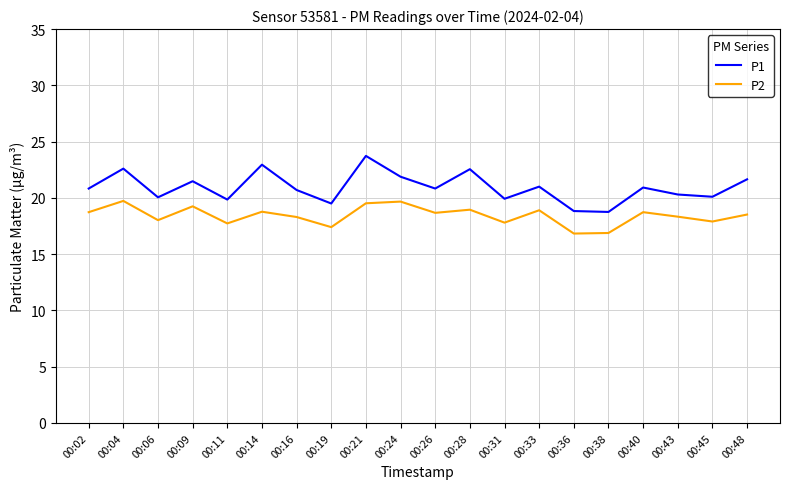

True or false: P1 and P2 cross at least once.

False